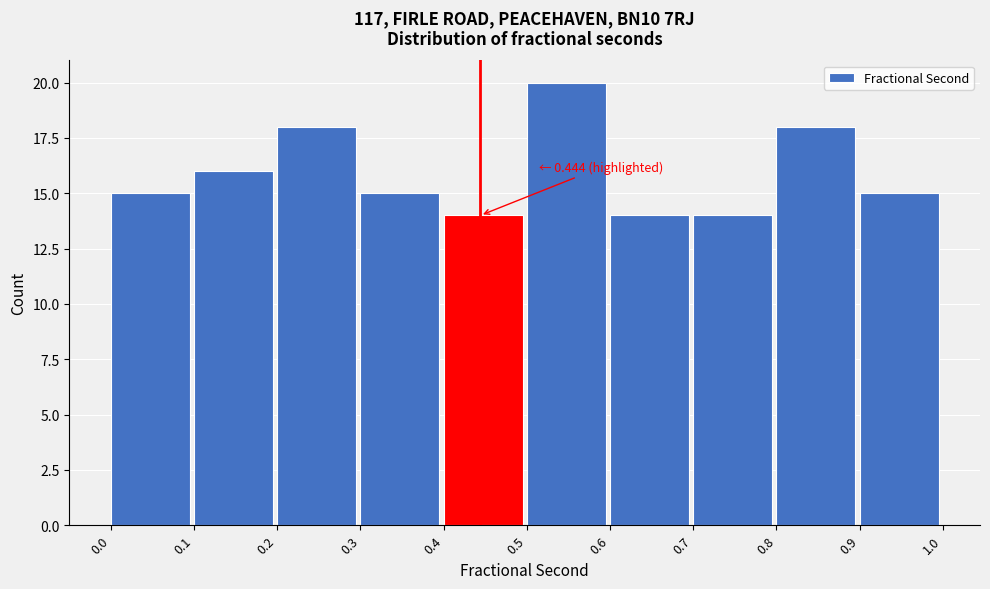

Which range on the x-axis has the tallest bar?

0.5 to 0.6